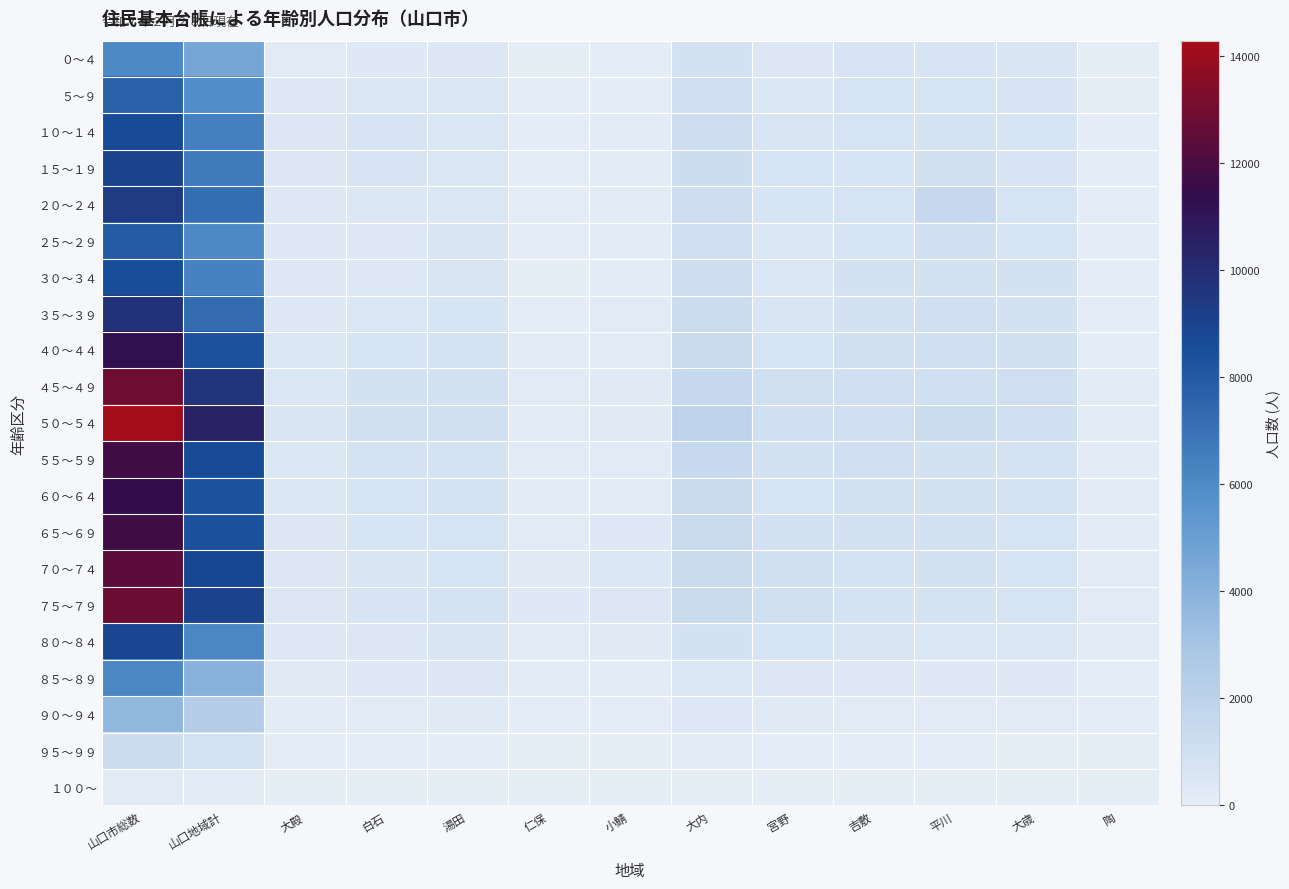

Reading left to right, extract all data points from this chart.

０～４: 山口市総数=6061	山口地域計=4598	大殿=199	白石=316	湯田=403	仁保=27	小鯖=65	大内=869	宮野=399	吉敷=634	平川=631	大歳=573	陶=20
５～９: 山口市総数=7696	山口地域計=5873	大殿=337	白石=519	湯田=525	仁保=70	小鯖=91	大内=1075	宮野=492	吉敷=727	平川=749	大歳=646	陶=52
１０～１４: 山口市総数=8615	山口地域計=6432	大殿=408	白石=656	湯田=547	仁保=85	小鯖=118	大内=1171	宮野=606	吉敷=769	平川=785	大歳=671	陶=66
１５～１９: 山口市総数=8971	山口地域計=6685	大殿=395	白石=654	湯田=531	仁保=90	小鯖=150	大内=1172	宮野=725	吉敷=696	平川=989	大歳=669	陶=88
２０～２４: 山口市総数=9363	山口地域計=7193	大殿=373	白石=457	湯田=533	仁保=85	小鯖=137	大内=1124	宮野=706	吉敷=736	平川=1579	大歳=748	陶=105
２５～２９: 山口市総数=7975	山口地域計=6029	大殿=303	白石=351	湯田=561	仁保=65	小鯖=118	大内=1071	宮野=493	吉敷=684	平川=1025	大歳=747	陶=77
３０～３４: 山口市総数=8489	山口地域計=6356	大殿=305	白石=380	湯田=592	仁保=49	小鯖=112	大内=1151	宮野=504	吉敷=841	平川=934	大歳=852	陶=75
３５～３９: 山口市総数=9725	山口地域計=7287	大殿=340	白石=523	湯田=707	仁保=86	小鯖=198	大内=1275	宮野=573	吉敷=868	平川=1009	大歳=857	陶=75
４０～４４: 山口市総数=11263	山口地域計=8350	大殿=475	白石=682	湯田=794	仁保=125	小鯖=186	大内=1421	宮野=741	吉敷=961	平川=1082	大歳=970	陶=94
４５～４９: 山口市総数=12927	山口地域計=9618	大殿=518	白石=924	湯田=888	仁保=180	小鯖=261	大内=1617	宮野=959	吉敷=1058	平川=1050	大歳=1111	陶=129
５０～５４: 山口市総数=14280	山口地域計=10514	大殿=561	白石=977	湯田=960	仁保=201	小鯖=276	大内=1875	宮野=1035	吉敷=1109	平川=1239	大歳=1098	陶=146
５５～５９: 山口市総数=11736	山口地域計=8635	大殿=472	白石=813	湯田=783	仁保=179	小鯖=212	大内=1461	宮野=896	吉敷=1008	平川=911	大歳=806	陶=127
６０～６４: 山口市総数=11388	山口地域計=8283	大殿=470	白石=760	湯田=801	仁保=141	小鯖=221	大内=1419	宮野=771	吉敷=923	平川=871	大歳=797	陶=122
６５～６９: 山口市総数=11717	山口地域計=8385	大殿=442	白石=679	湯田=758	仁保=213	小鯖=317	大内=1431	宮野=855	吉敷=855	平川=837	大歳=745	陶=155
７０～７４: 山口市総数=12405	山口地域計=8827	大殿=433	白石=594	湯田=770	仁保=276	小鯖=451	大内=1406	宮野=981	吉敷=805	平川=888	大歳=728	陶=191
７５～７９: 山口市総数=12775	山口地域計=8998	大殿=442	白石=623	湯田=788	仁保=284	小鯖=422	大内=1433	宮野=971	吉敷=805	平川=836	大歳=774	陶=179
８０～８４: 山口市総数=8911	山口地域計=6096	大殿=358	白石=444	湯田=561	仁保=179	小鯖=243	大内=850	宮野=688	吉敷=592	平川=518	大歳=519	陶=134
８５～８９: 山口市総数=6087	山口地域計=4010	大殿=232	白石=335	湯田=401	仁保=138	小鯖=157	大内=537	宮野=444	吉敷=371	平川=323	大歳=308	陶=109
９０～９４: 山口市総数=3671	山口地域計=2427	大殿=159	白石=185	湯田=262	仁保=91	小鯖=77	大内=365	宮野=260	吉敷=205	平川=182	大歳=199	陶=59
９５～９９: 山口市総数=1222	山口地域計=791	大殿=62	白石=70	湯田=71	仁保=39	小鯖=34	大内=118	宮野=77	吉敷=57	平川=69	大歳=45	陶=23
１００～: 山口市総数=204	山口地域計=129	大殿=9	白石=12	湯田=24	仁保=3	小鯖=1	大内=14	宮野=9	吉敷=10	平川=17	大歳=8	陶=2